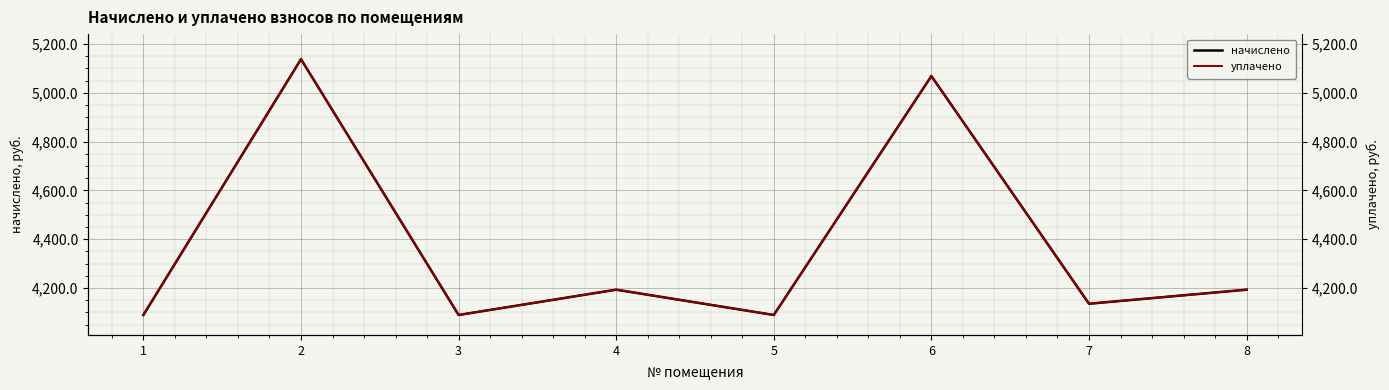

True or false: начислено has a value of 4135.7 at 7.

True